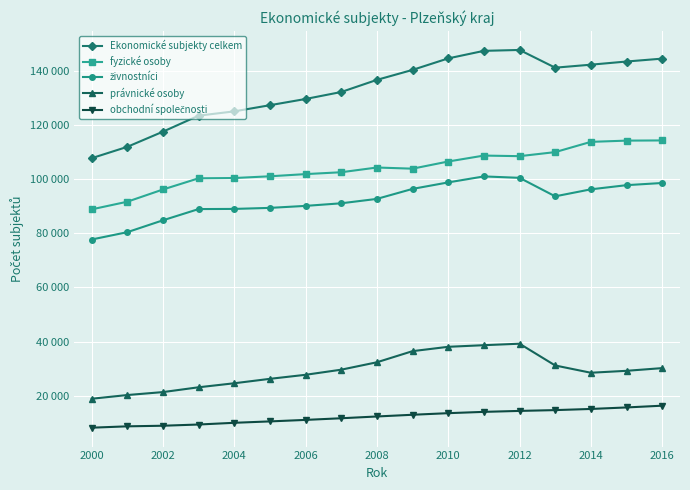

Does the chart have visible grid lines?

Yes